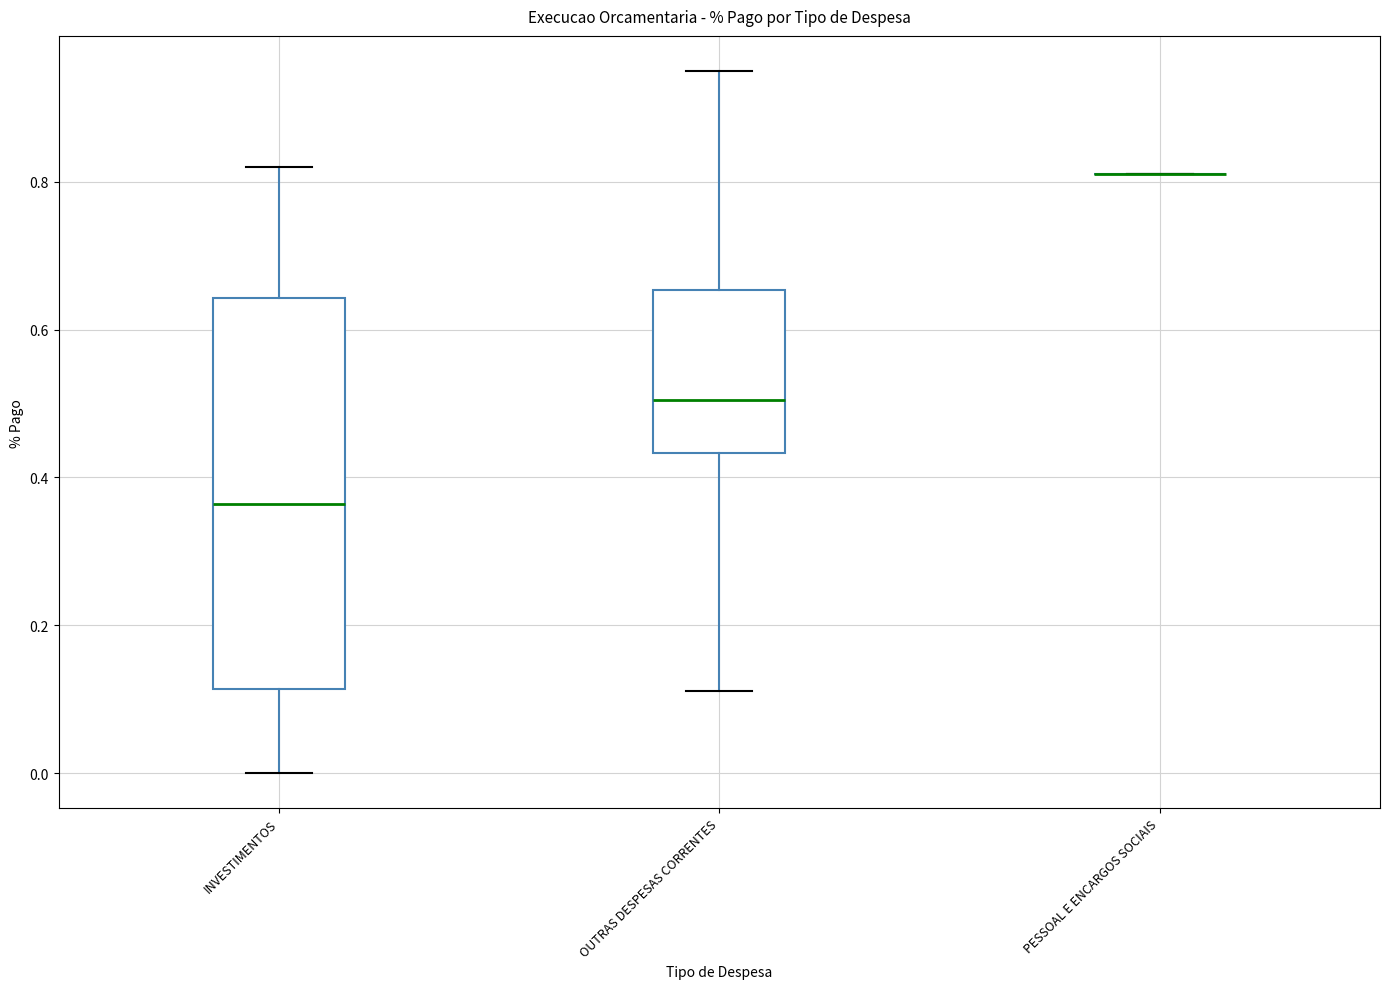

Reading left to right, transcribe this box plot: for each box, give where its median line is, the range the box spans, and where its two whiskers end, as read against the y-axis. The values are not printed on the chart, so give them approximately, as read against the axis.

INVESTIMENTOS: median 0.36, box 0.12 to 0.64, whiskers 0.00 to 0.82
OUTRAS DESPESAS CORRENTES: median 0.50, box 0.44 to 0.66, whiskers 0.12 to 0.94
PESSOAL E ENCARGOS SOCIAIS: box collapsed to a line at 0.82, whiskers 0.82 to 0.82